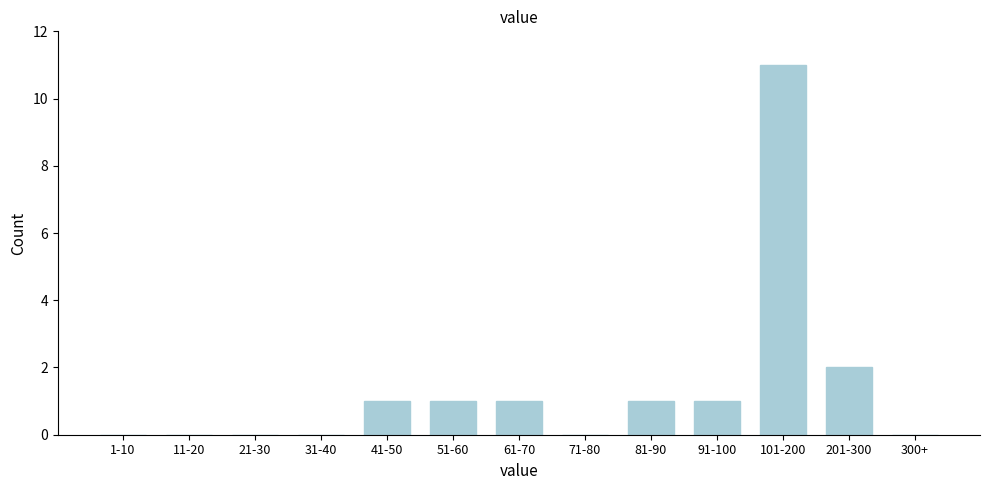

Reading right to left, transcribe all the data shown in this chart.

300+=0	201-300=2	101-200=11	91-100=1	81-90=1	71-80=0	61-70=1	51-60=1	41-50=1	31-40=0	21-30=0	11-20=0	1-10=0